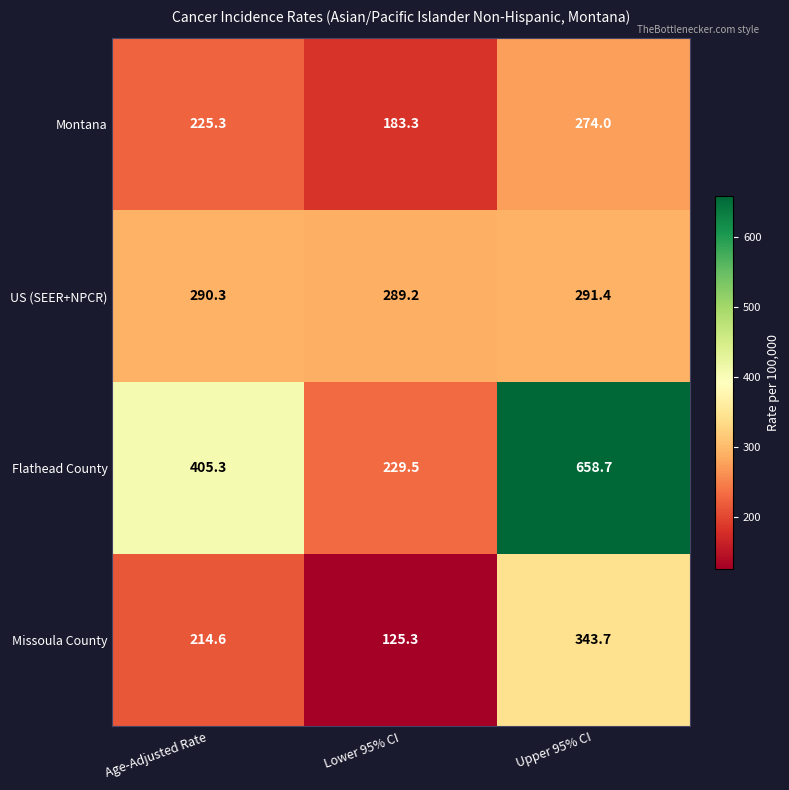

What is the minimum value shown in the chart?

125.3